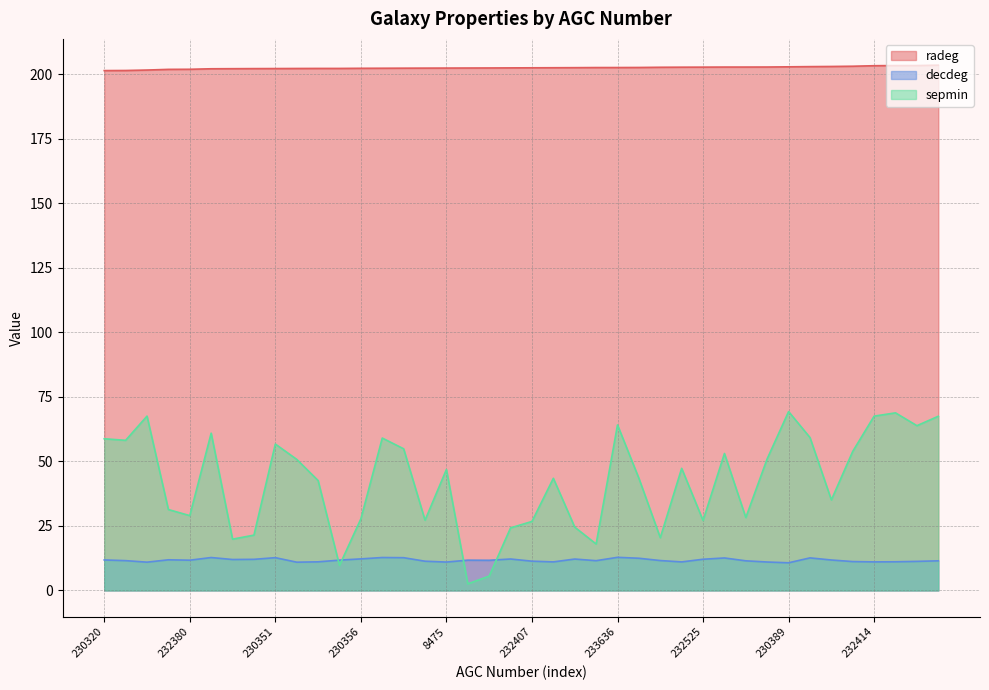

Does the chart display data point markers on the line(s)?

No